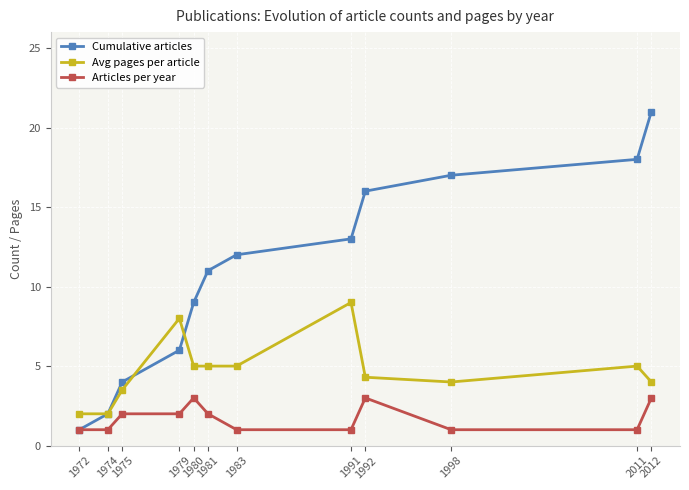

What is the value of the Avg pages per article point at the 2nd from the left?

2.0